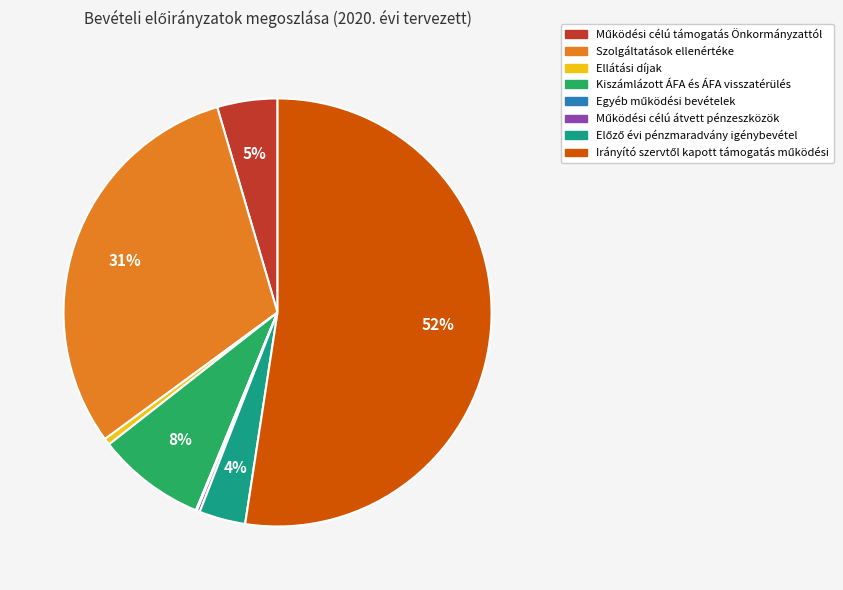

What percentage is the Szolgáltatások ellenértéke slice, to the nearest percent?

31%